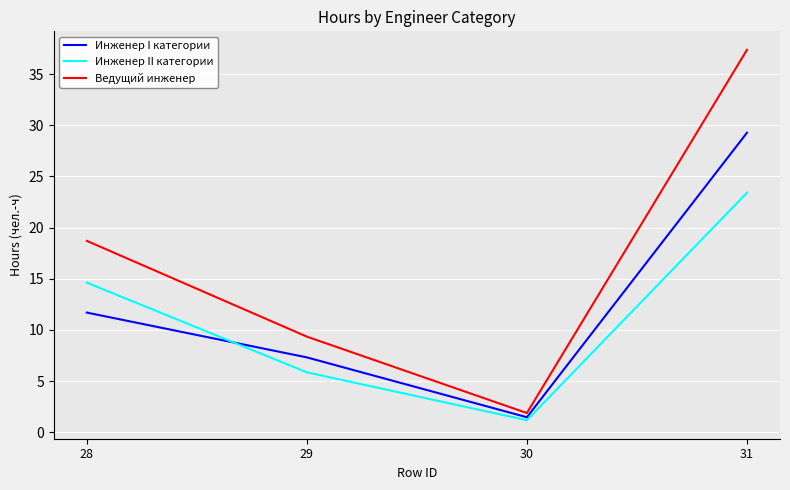

True or false: Инженер II категории has a value of 10.7 at 31.

False